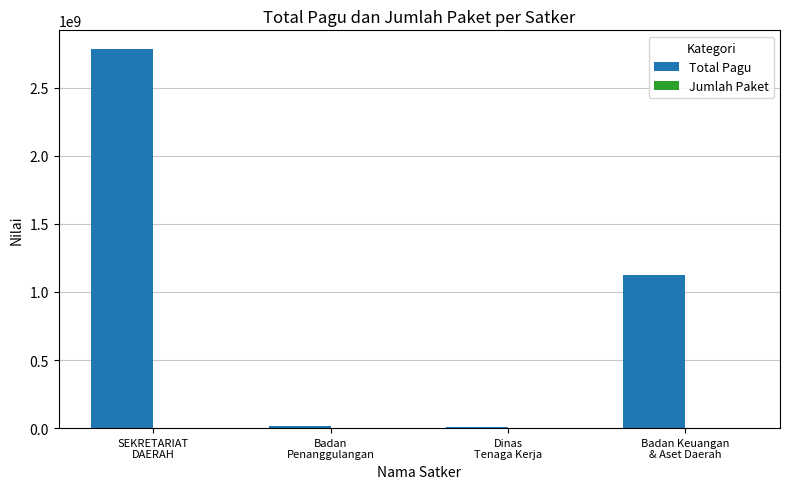

Which series has the largest range (max minus min)?

Total Pagu